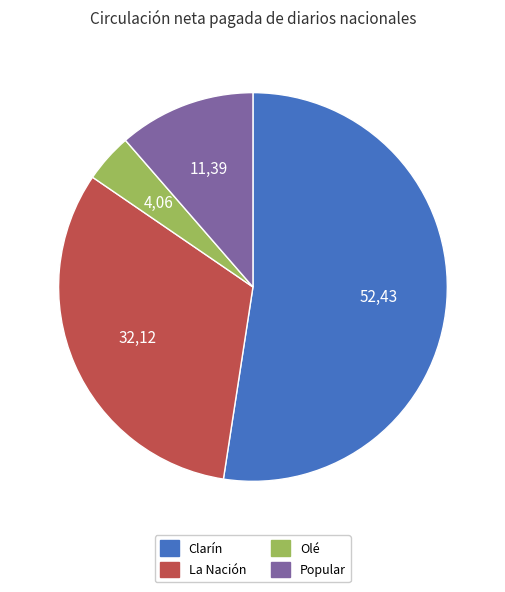

Count the number of slices in the pie.

4